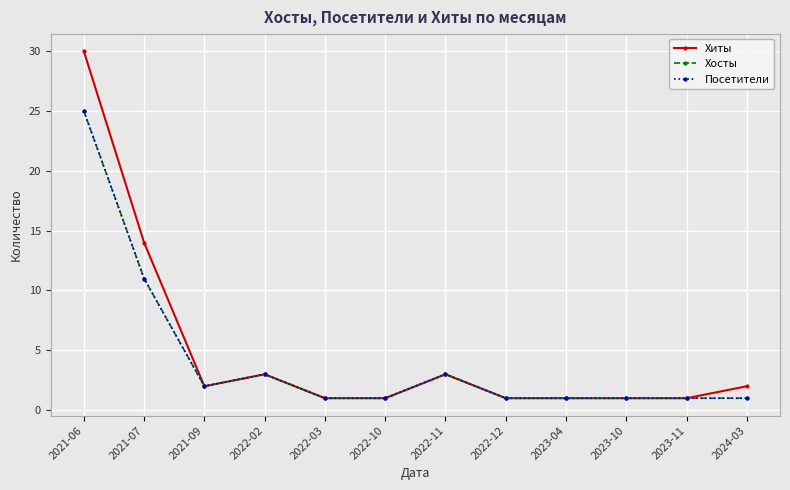

What is the difference between the Хиты values at 2022-02 and 2021-06?

27